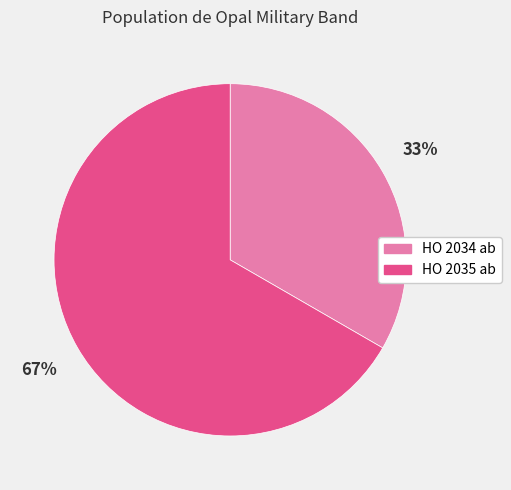

Which slice represents more than half of the pie?

HO 2035 ab